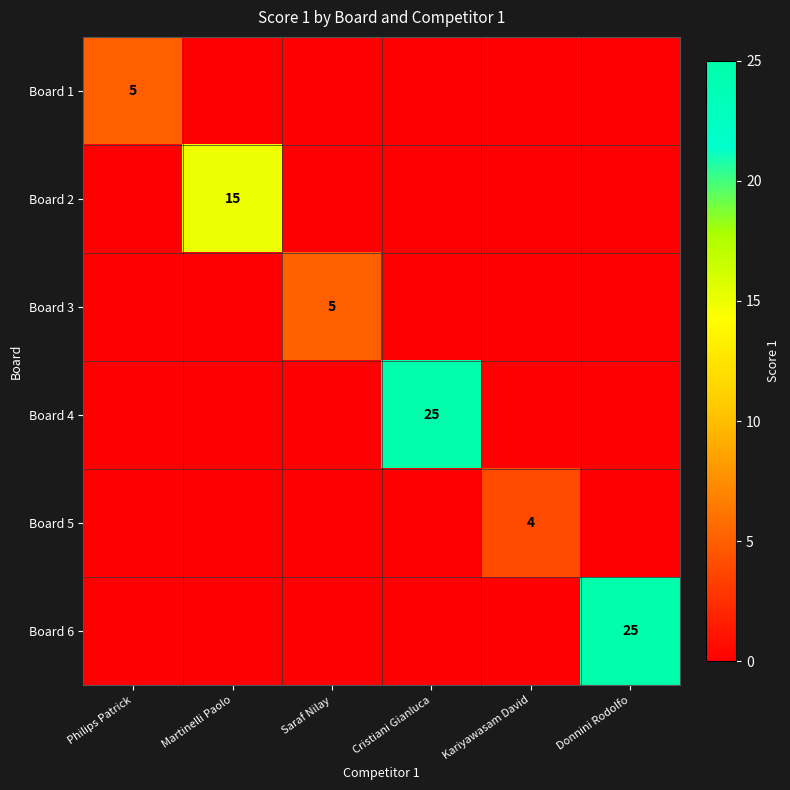

How many distinct data groups are displayed?

6